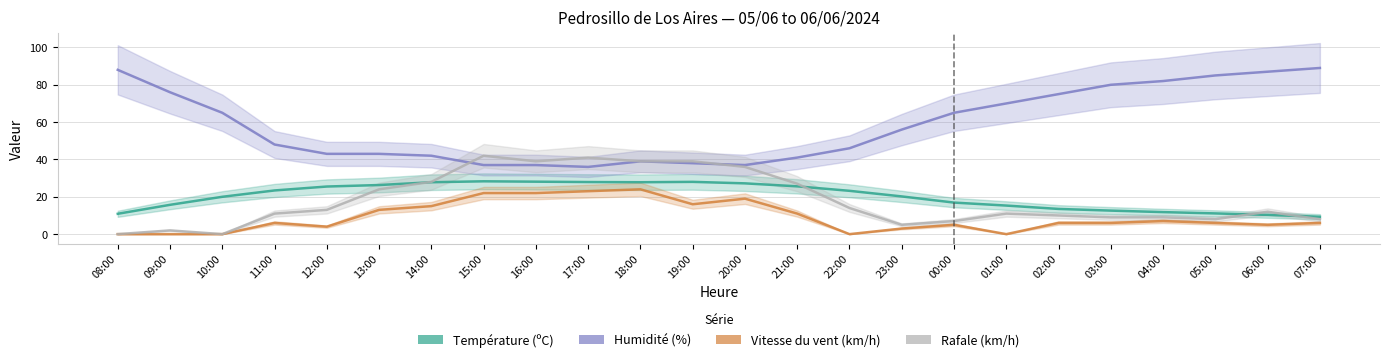

What are all the series names shown in the legend?

Température (ºC), Humidité (%), Vitesse du vent (km/h), Rafale (km/h)